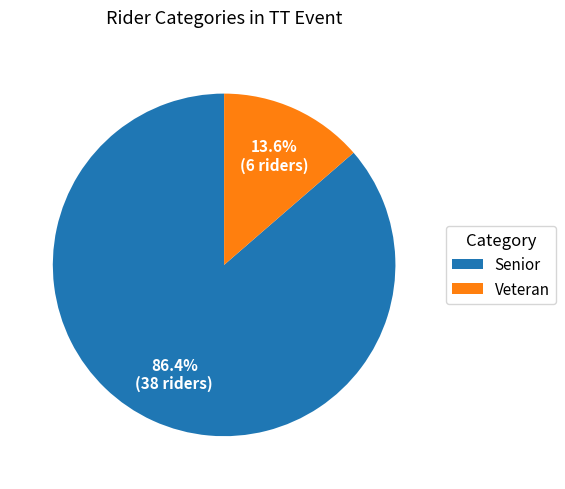

To the nearest percent, what percentage of the pie is Senior?

86%